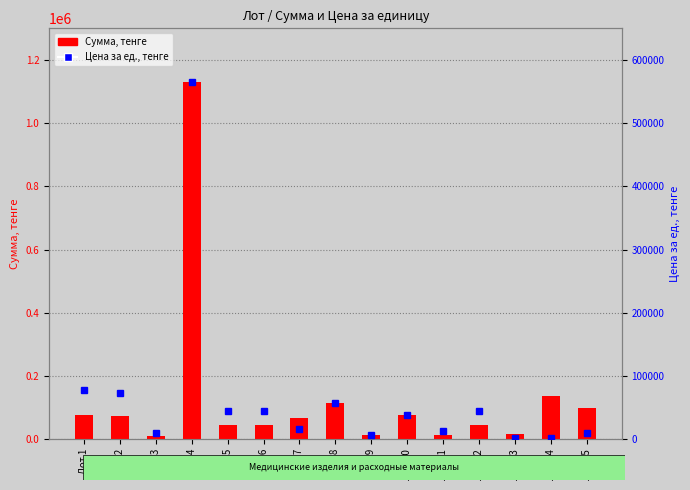

At which label does Цена за ед., тенге first exceed 39000?

Лот 1